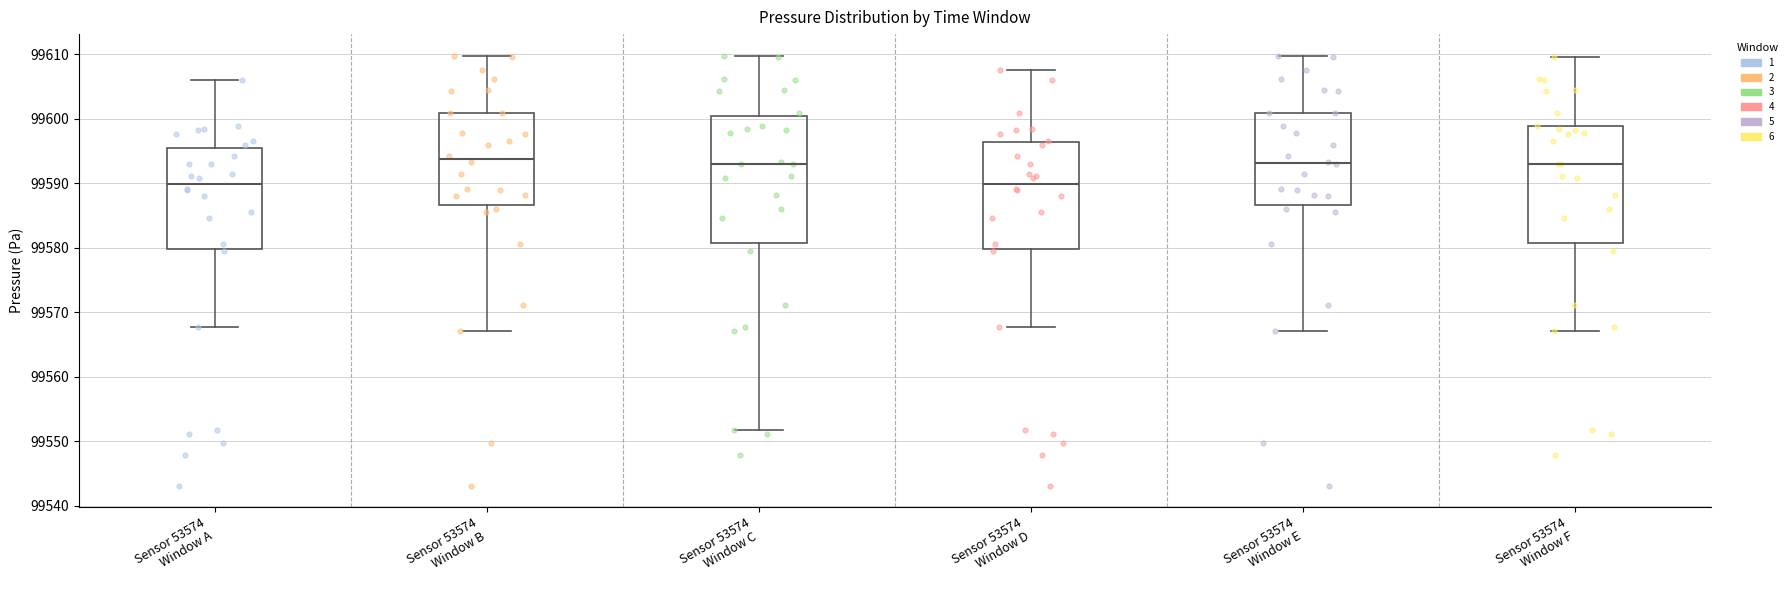

Reading left to right, read every box against the y-axis: the position of its median line, the range the box covers, and the ends of its whiskers. The values are not printed on the chart, so give them approximately, as read against the axis.

Sensor 53574 Window A: median 99590, box 99580 to 99595, whiskers 99568 to 99606
Sensor 53574 Window B: median 99594, box 99587 to 99601, whiskers 99567 to 99610
Sensor 53574 Window C: median 99593, box 99581 to 99600, whiskers 99552 to 99610
Sensor 53574 Window D: median 99590, box 99580 to 99596, whiskers 99568 to 99608
Sensor 53574 Window E: median 99593, box 99587 to 99601, whiskers 99567 to 99610
Sensor 53574 Window F: median 99593, box 99581 to 99599, whiskers 99567 to 99610